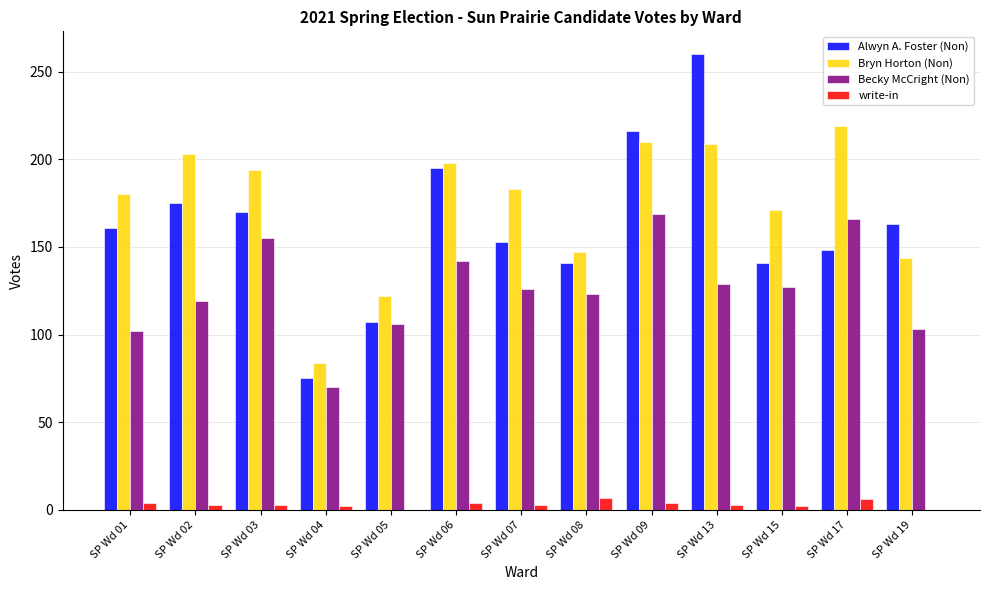

What is the sum of all write-in values?

41